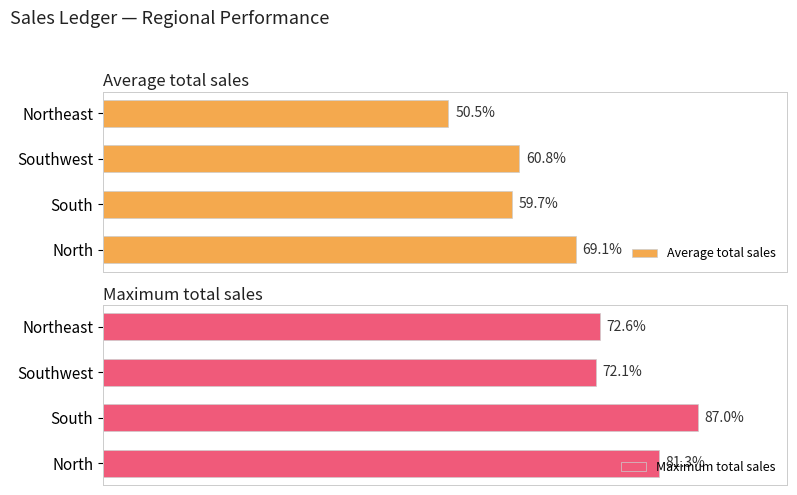

Does the chart contain any negative values?

No